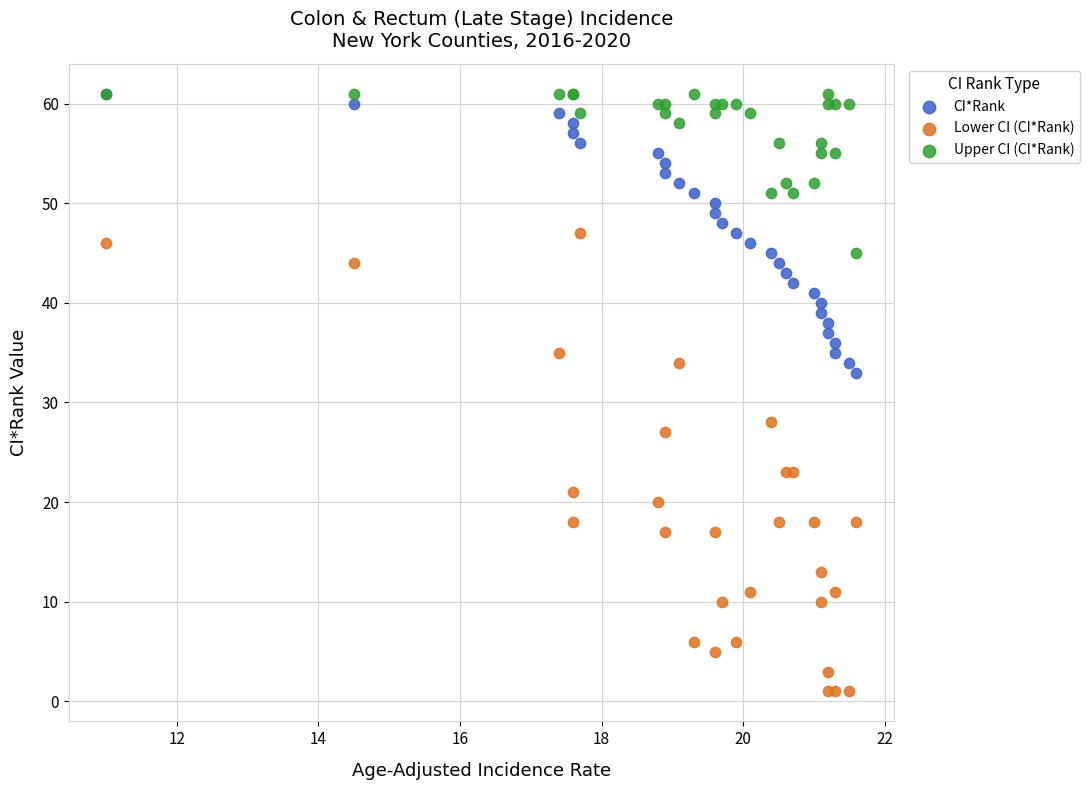

What are all the series names shown in the legend?

CI*Rank, Lower CI (CI*Rank), Upper CI (CI*Rank)